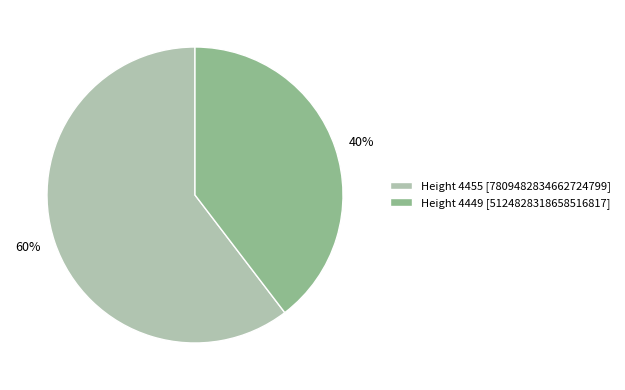

Which slice represents more than half of the pie?

Height 4455 [7809482834662724799]